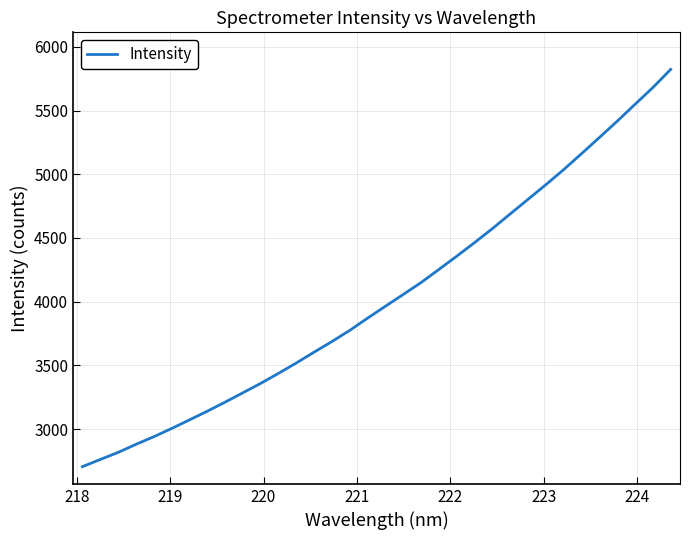

What is the smallest value displayed?

2704.6